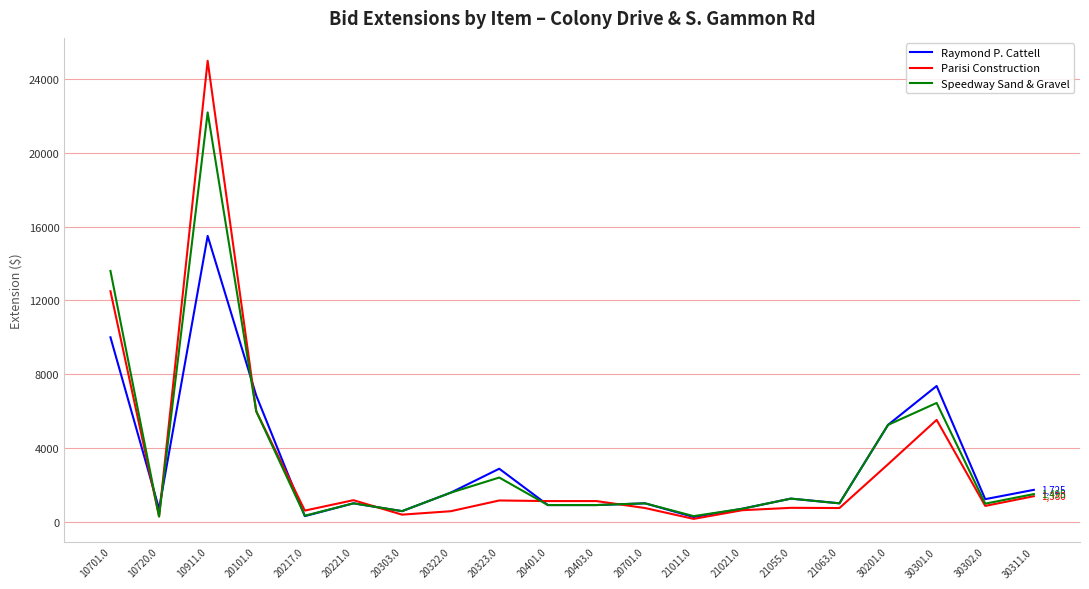

In Speedway Sand & Gravel, how many points are higher than both neighbors (excluding endpoints)?

6